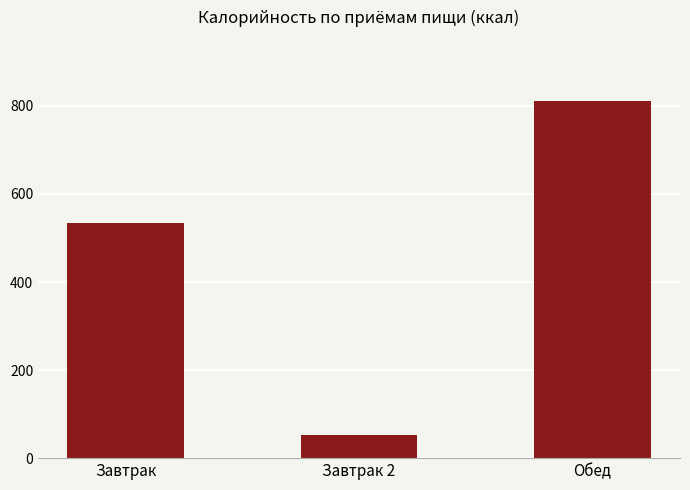

Where is the data nearest to the value 431?

Завтрак